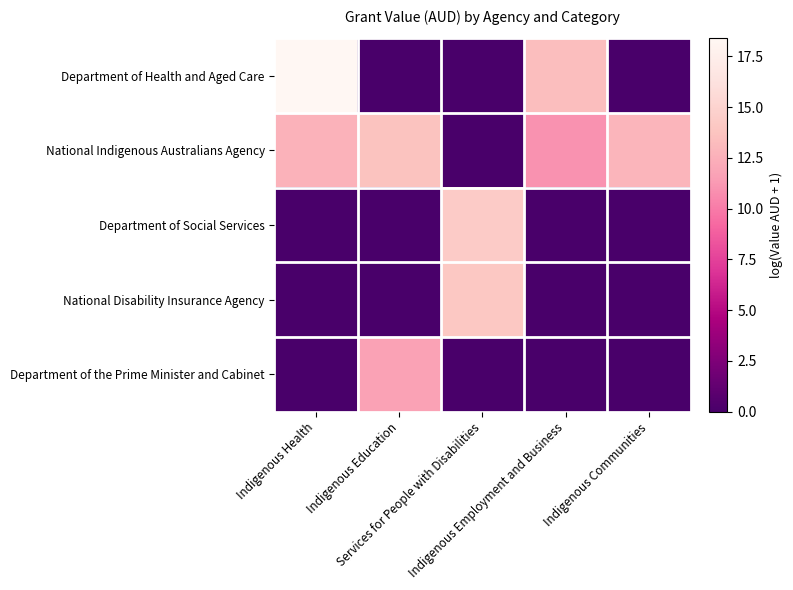

Which series has the largest range (max minus min)?

Department of Health and Aged Care